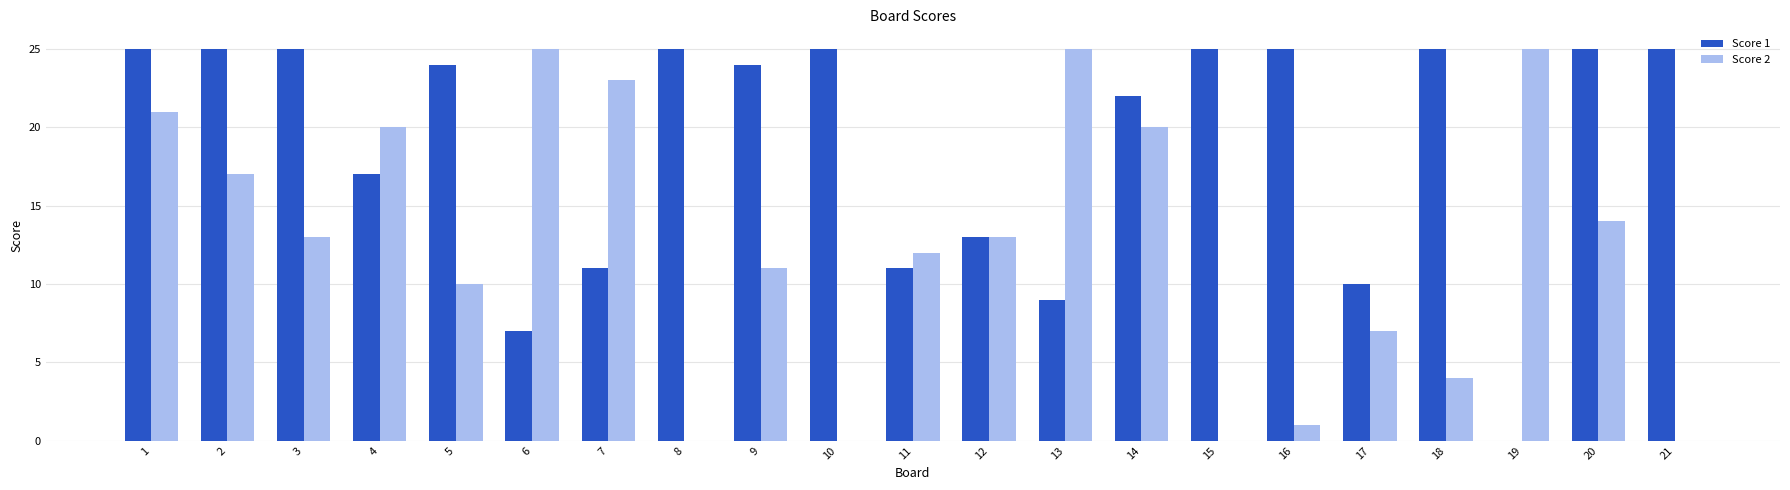

Reading left to right, extract all data points from this chart.

Score 1: 25	25	25	17	24	7	11	25	24	25	11	13	9	22	25	25	10	25	0	25	25
Score 2: 21	17	13	20	10	25	23	0	11	0	12	13	25	20	0	1	7	4	25	14	0